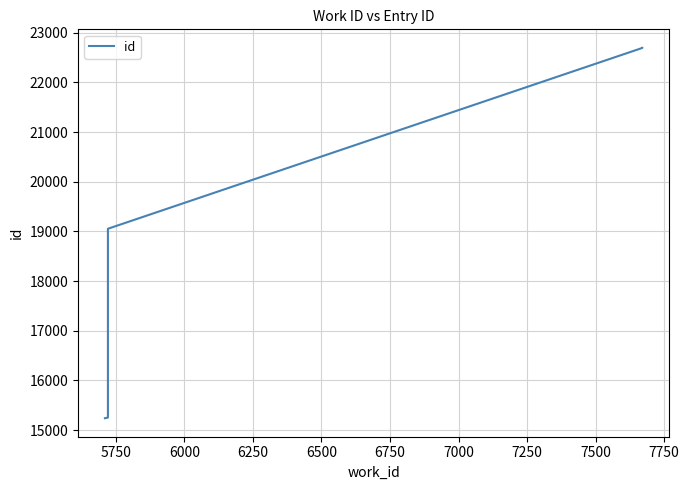

How many data points does each series have?

7